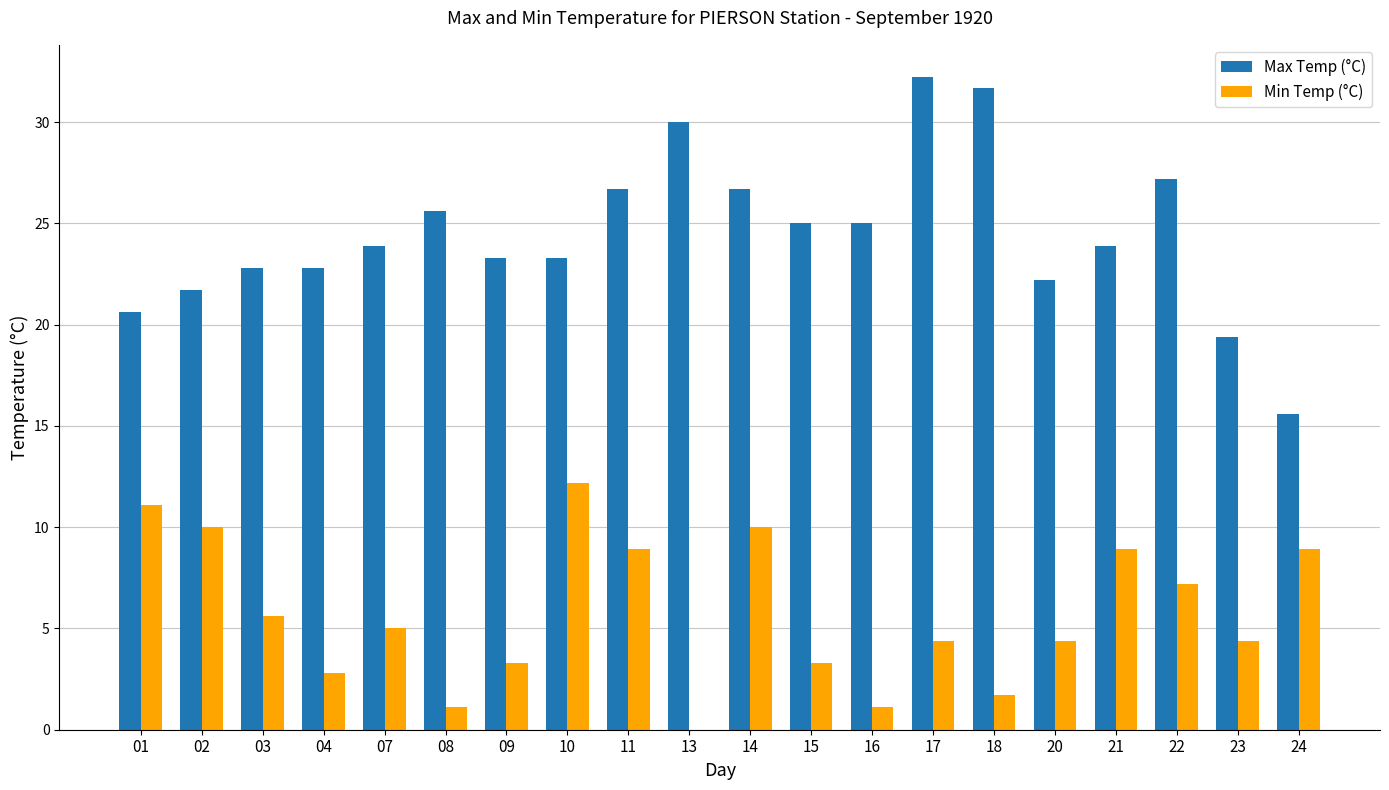

What is the sum of the Min Temp (°C) values at 01 and 23?

15.5